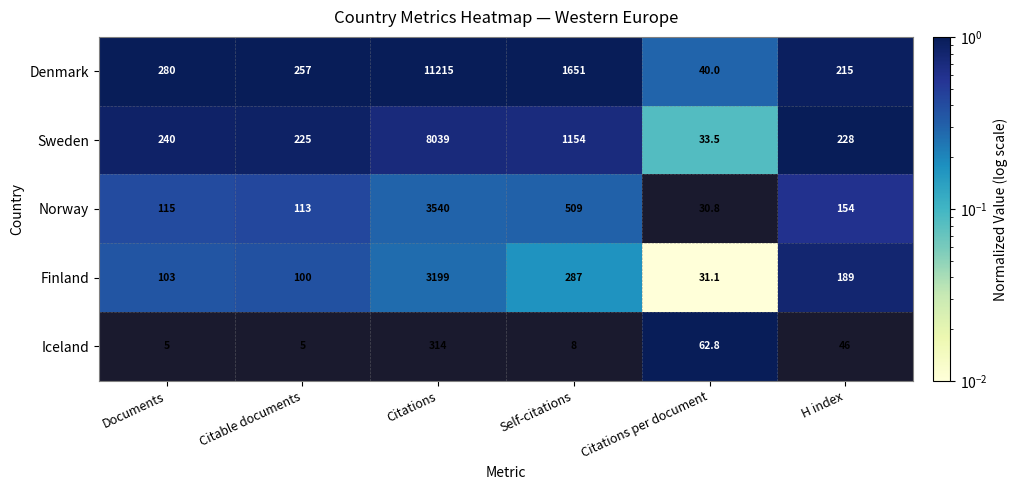

Reading left to right, extract all data points from this chart.

Denmark: 280.0	257.0	11215.0	1651.0	40.0	215.0
Sweden: 240.0	225.0	8039.0	1154.0	33.5	228.0
Norway: 115.0	113.0	3540.0	509.0	30.8	154.0
Finland: 103.0	100.0	3199.0	287.0	31.1	189.0
Iceland: 5.0	5.0	314.0	8.0	62.8	46.0